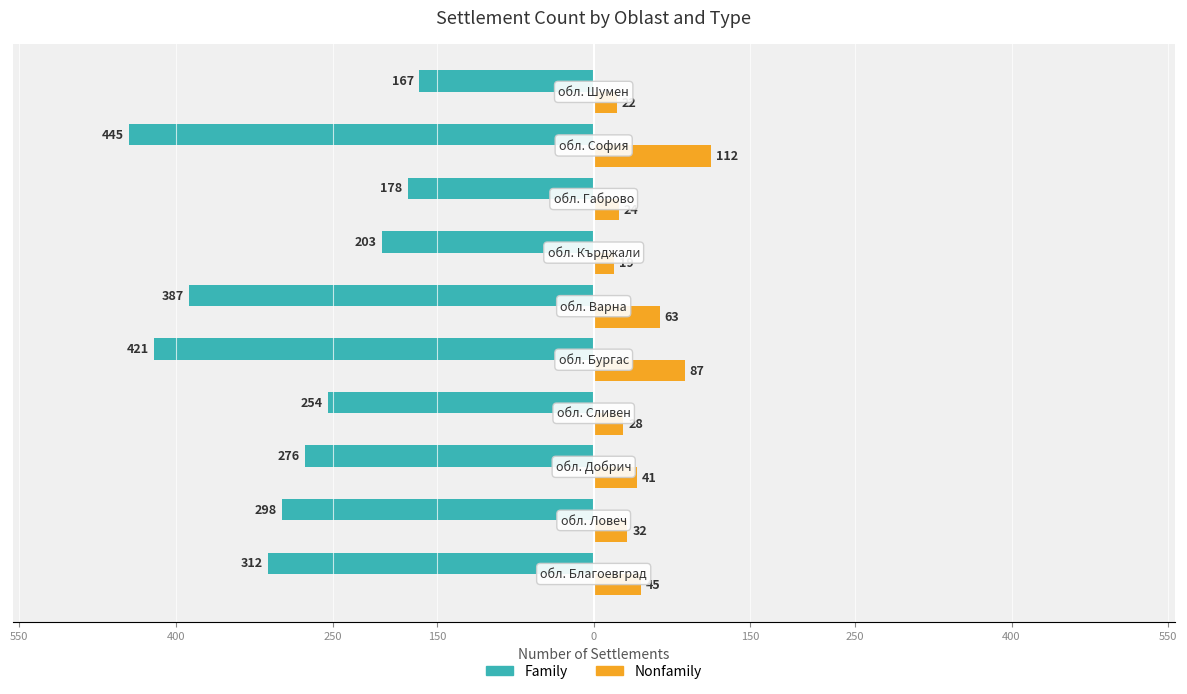

What are all the series names shown in the legend?

Family, Nonfamily